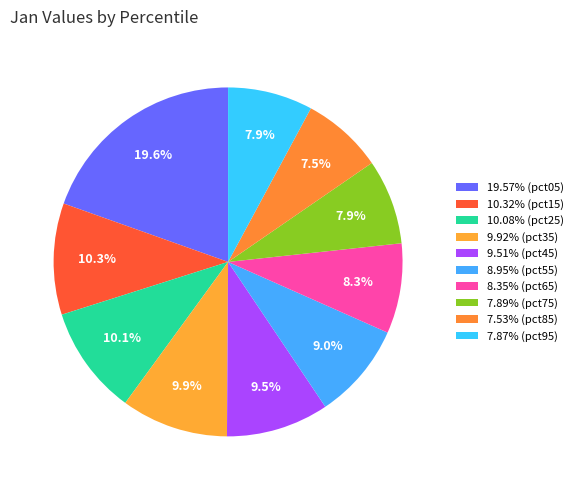

How many segments does this pie chart have?

10